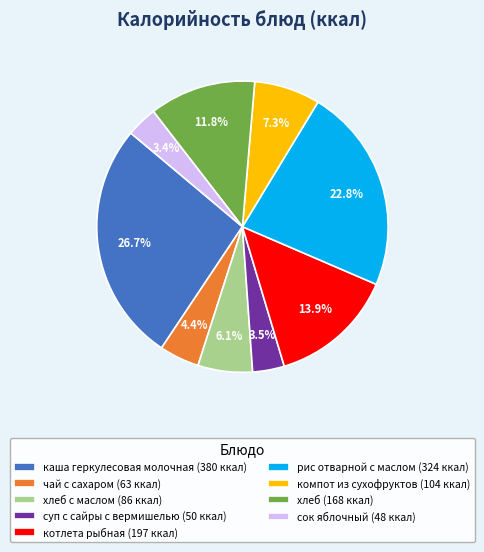

Which category has the biggest portion of the pie?

каша геркулесовая молочная (380 ккал)